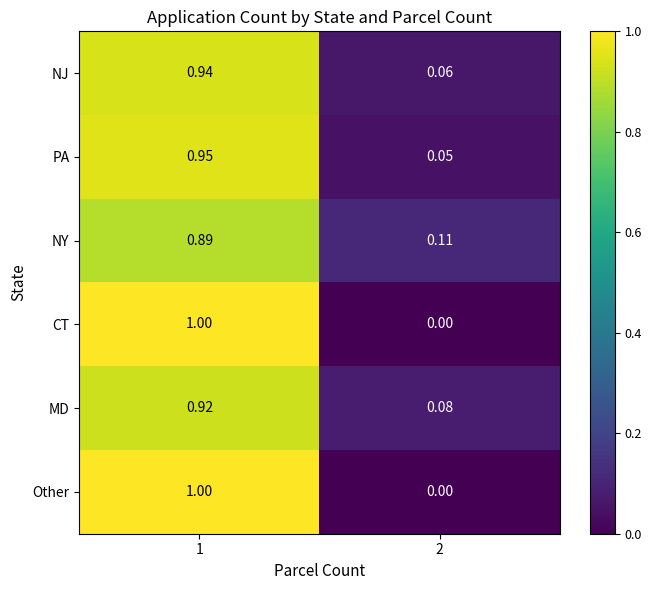

Is the value of NY at 1 greater than the value of MD at 1?

No